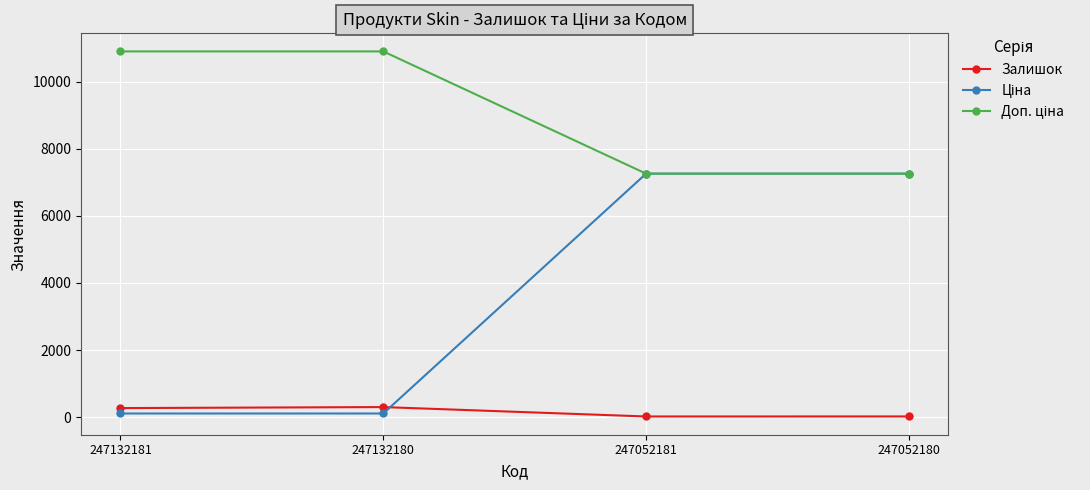

What is the highest value of the Залишок series?

300.0